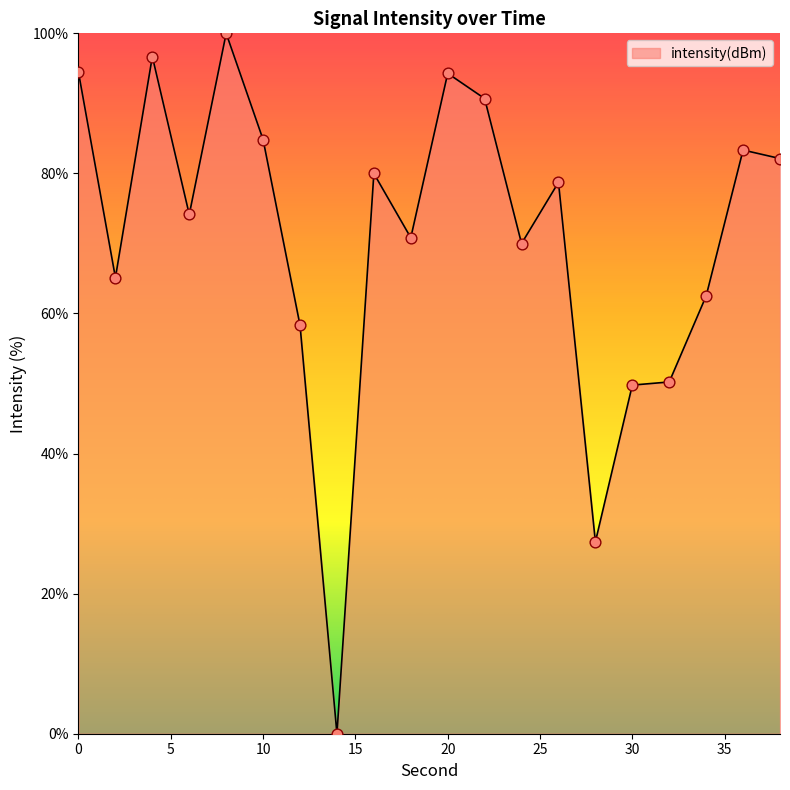

What is the maximum value shown in the chart?

100.0